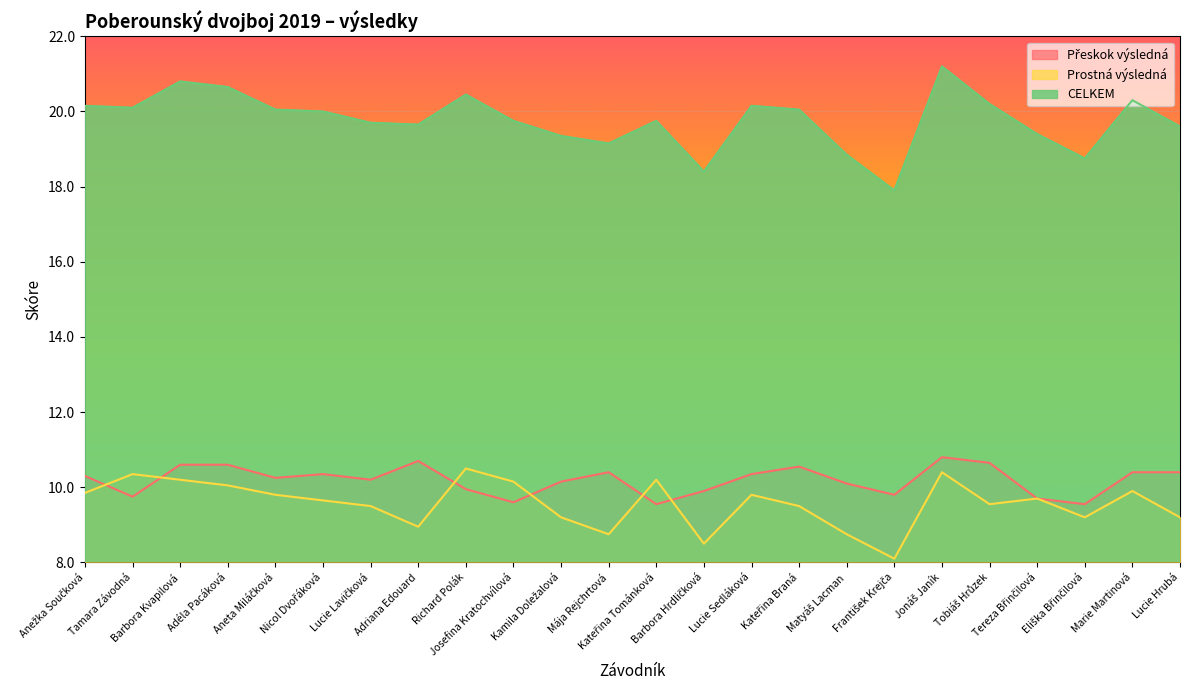

The value of Přeskok výsledná at Nicol Dvořáková is 4.2. True or false?

False